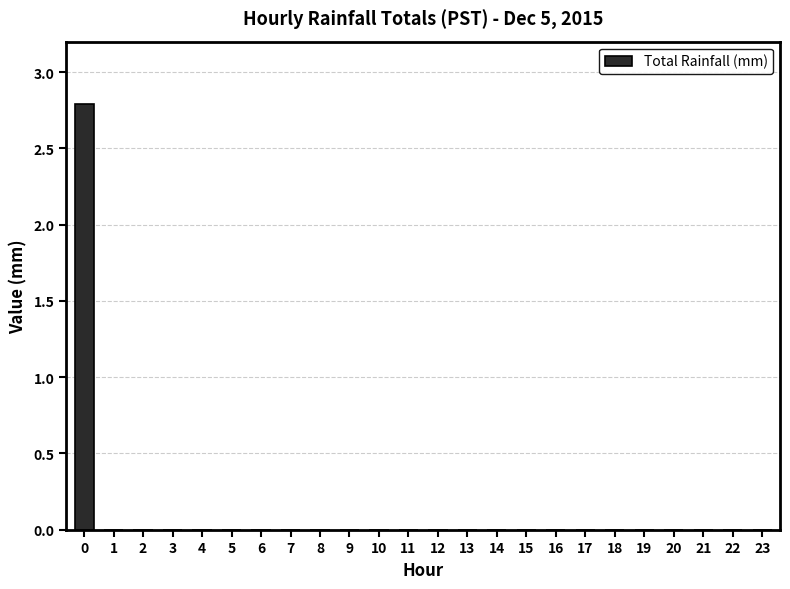

What is the sum of all values?

2.8